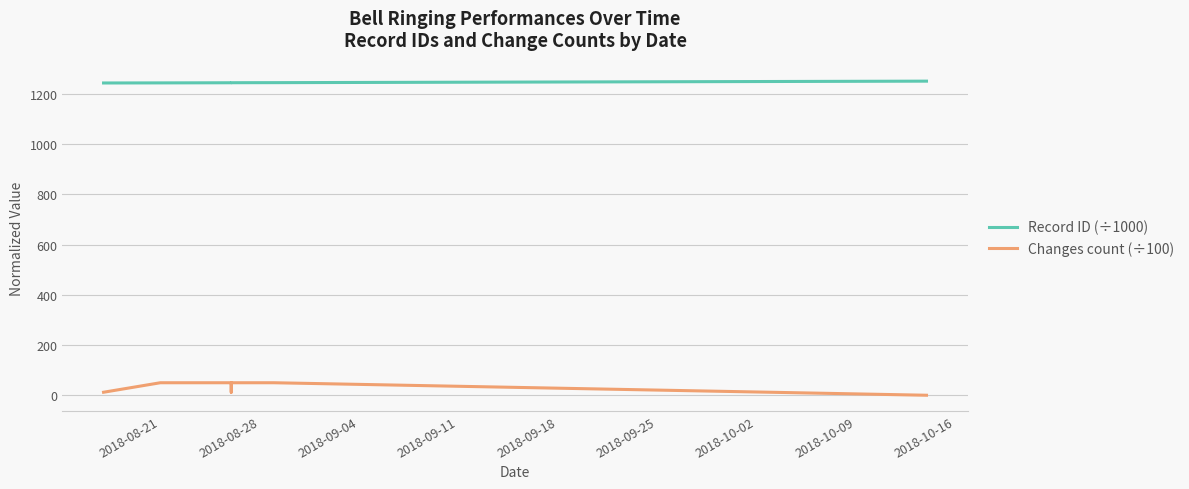

Is the value of Record ID (÷1000) at 2018-10-16 greater than the value of Changes count (÷100) at 12?

Yes